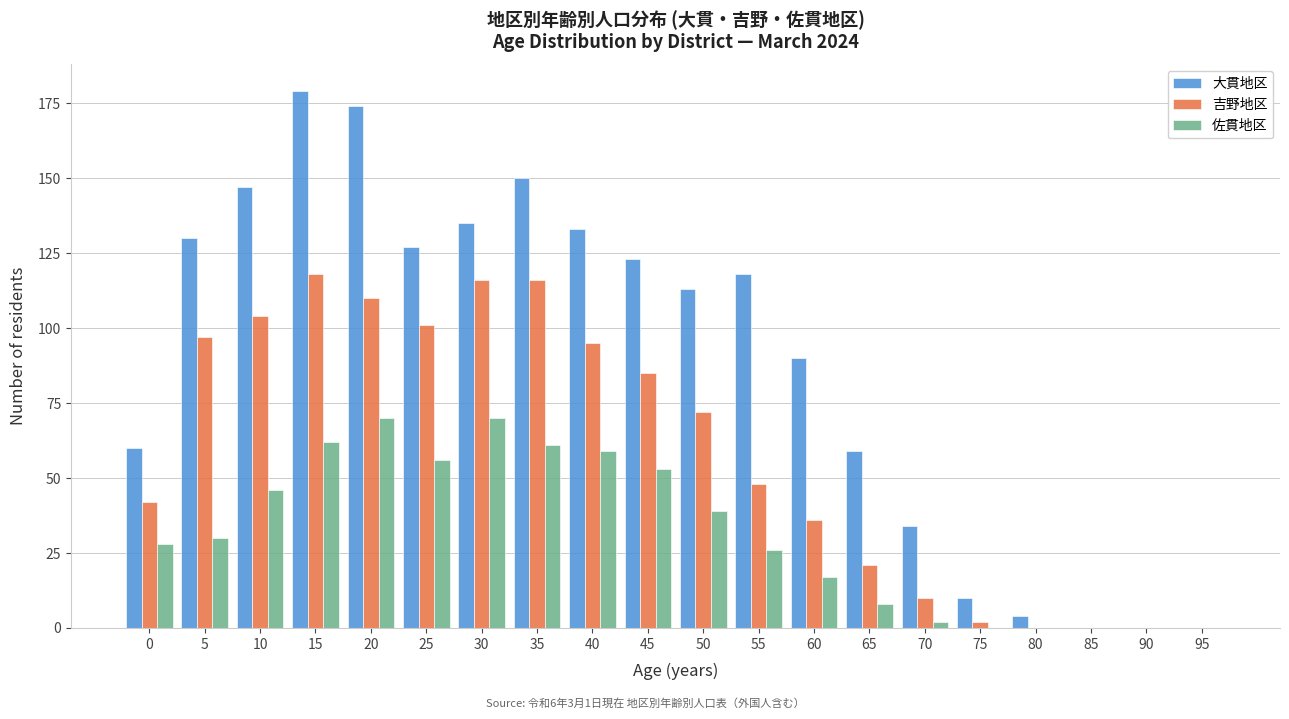

Is the value of 吉野地区 at 30 greater than the value of 佐貫地区 at 95?

Yes